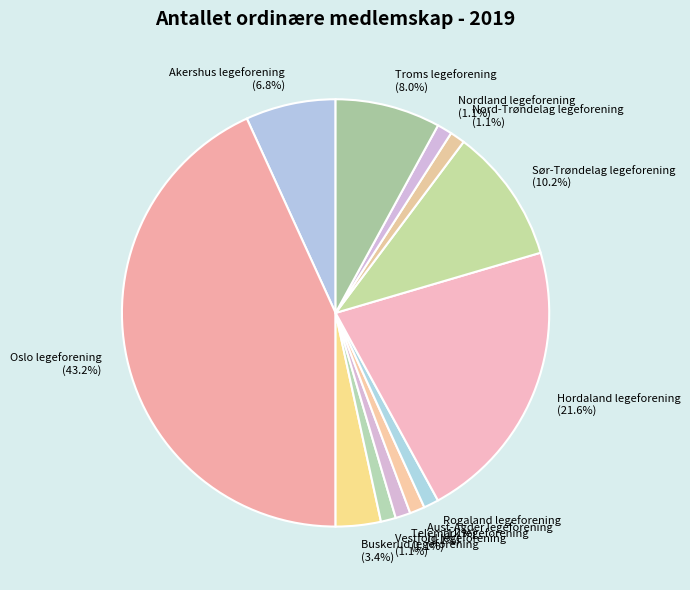

Is there any slice that represents more than half of the pie?

No